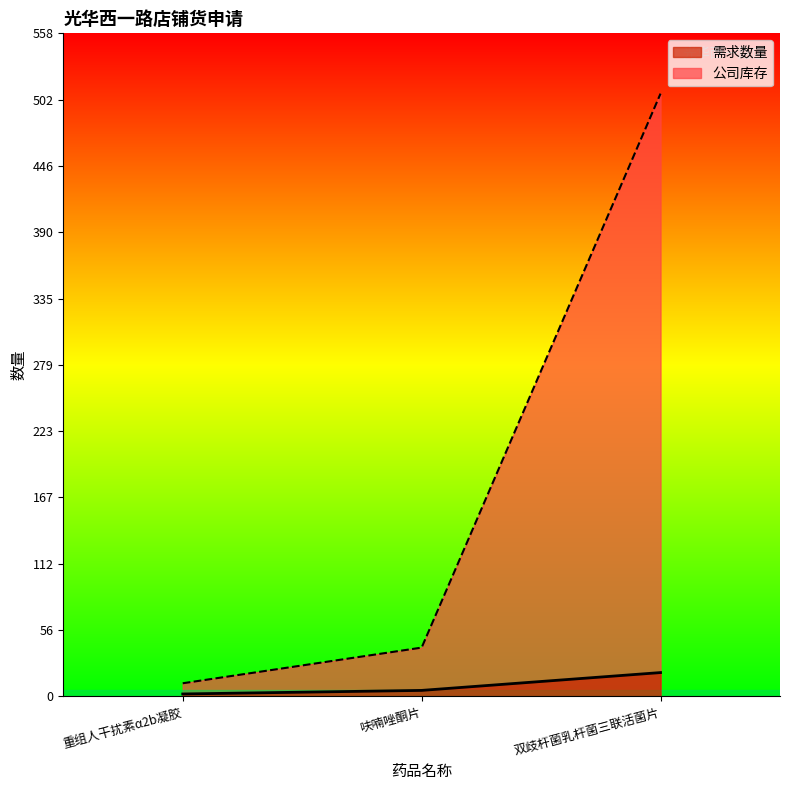

What is the label of the 2nd point from the right?

呋喃唑酮片